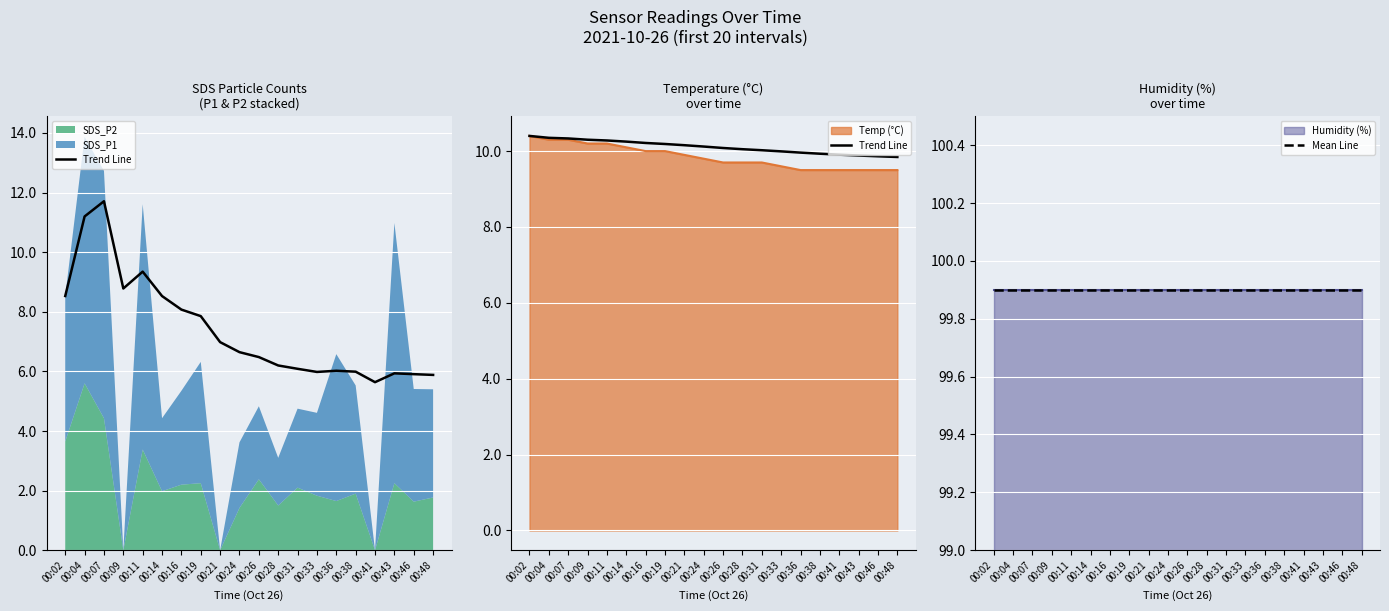

How many categories are shown in the chart?

20